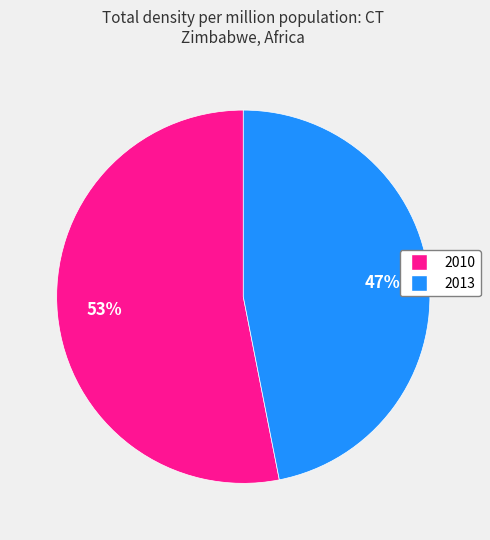

To the nearest percent, what percentage of the pie is 2013?

47%